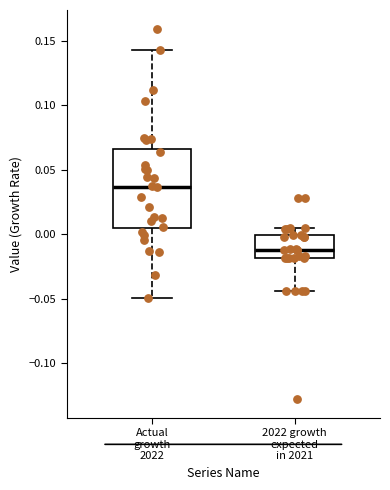

Which box's median line is the lowest?

2022 growth expected in 2021